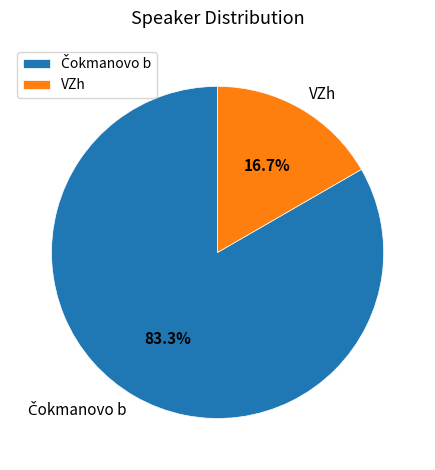

To the nearest percent, what is the difference between the largest and smallest slice percentages?

67%